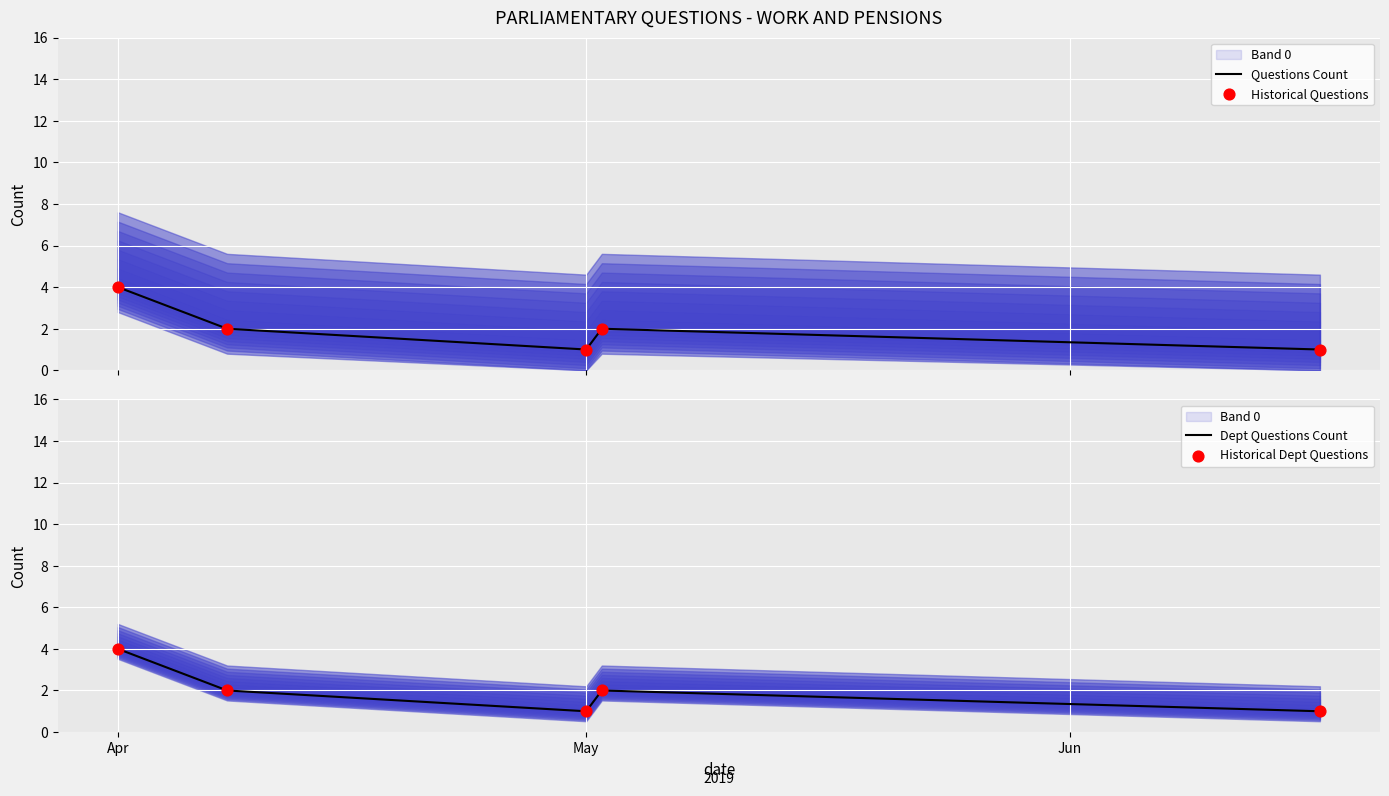

Which series has the widest spread of Y values?

Questions Count